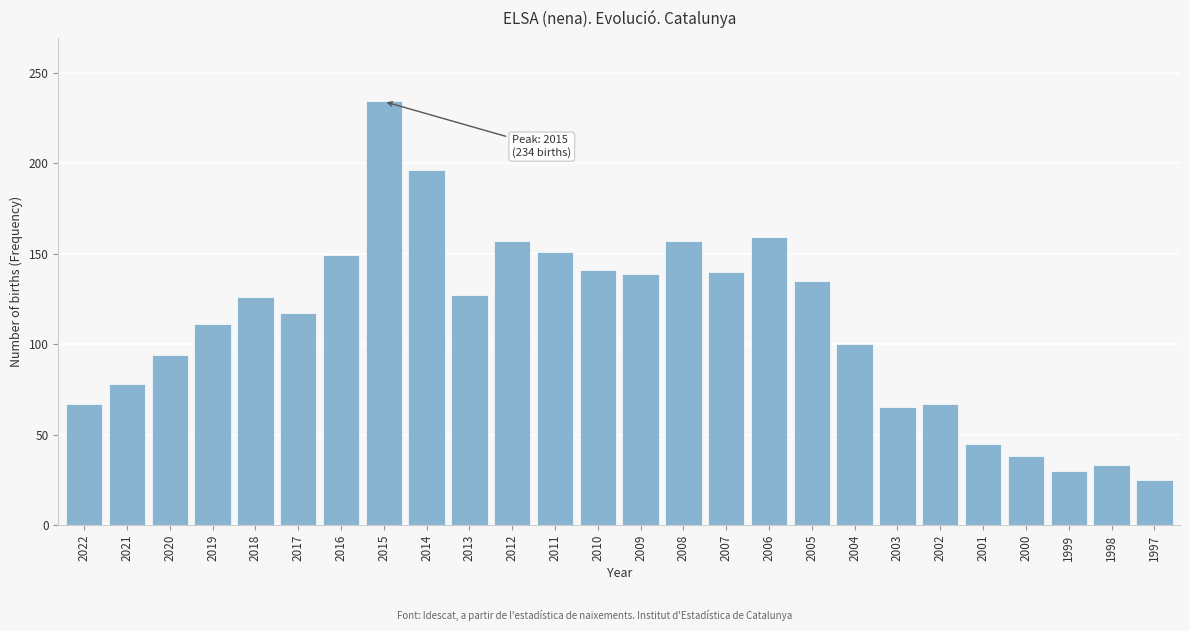

What is the value of the 22nd bar from the left?

45